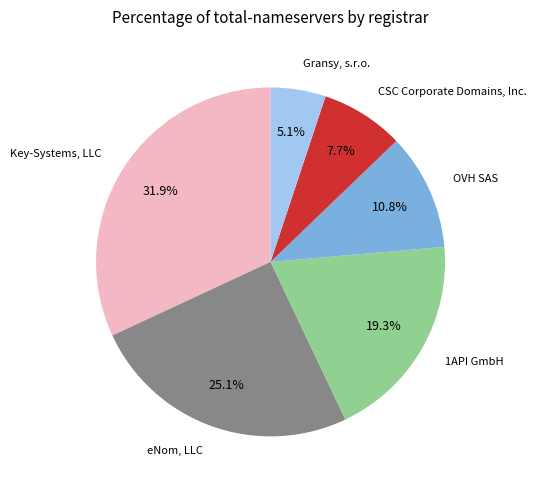

Rank the categories by value from highest to lowest.

Key-Systems, LLC, eNom, LLC, 1API GmbH, OVH SAS, CSC Corporate Domains, Inc., Gransy, s.r.o.